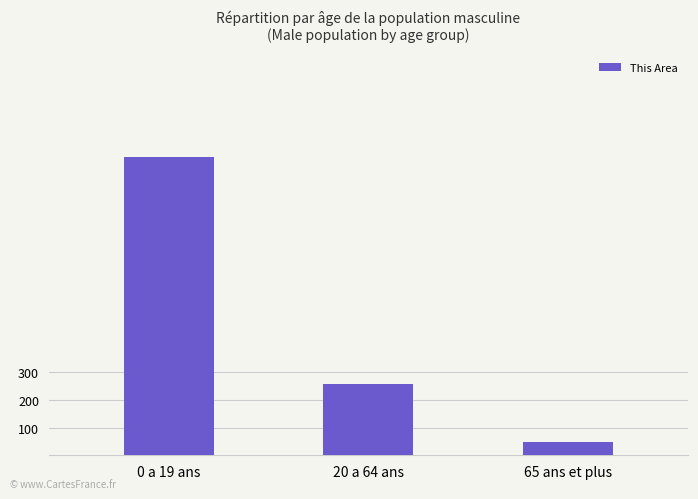

What is the label of the 3rd bar from the left?

65 ans et plus